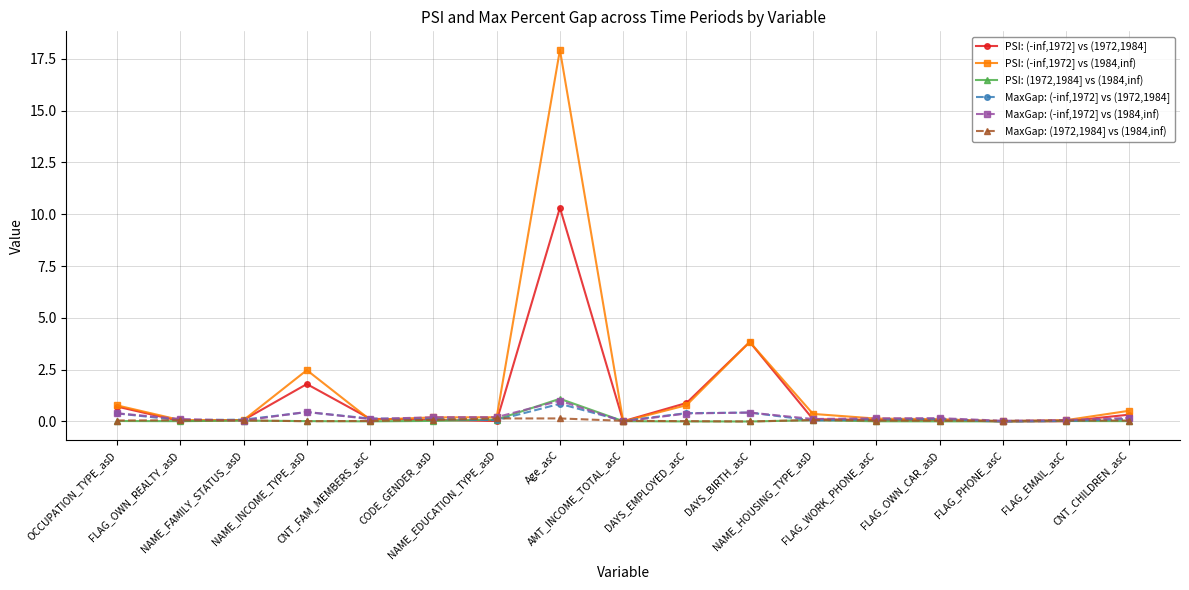

True or false: PSI: (1972,1984] vs (1984,inf) has more than 1 interior local peaks.

True